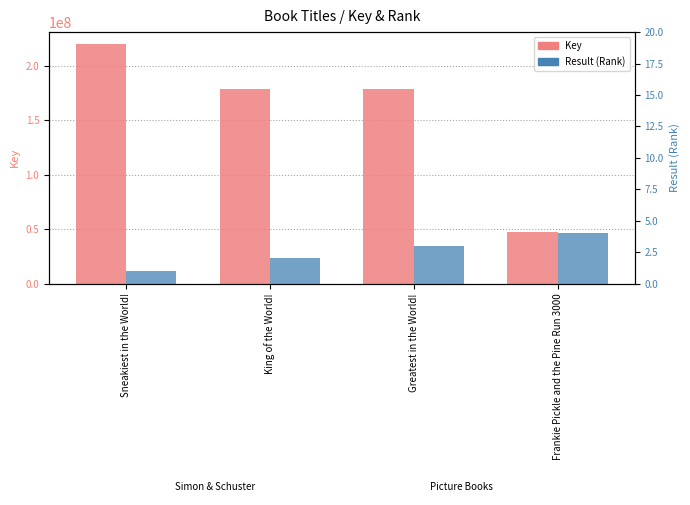

List the series in order of their overall mean, lowest first.

Result (Rank), Key